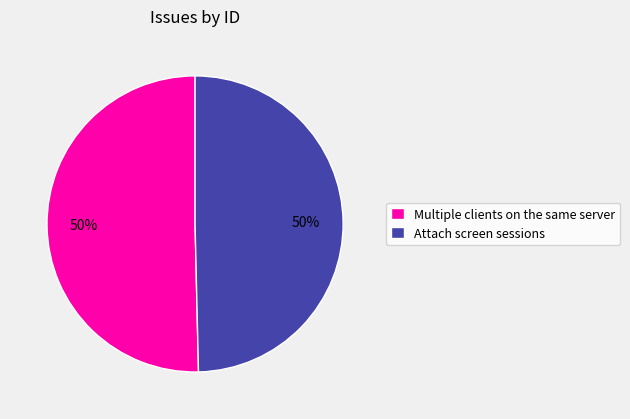

To the nearest percent, what is the combined percentage of Multiple clients on the same server and Attach screen sessions?

100%